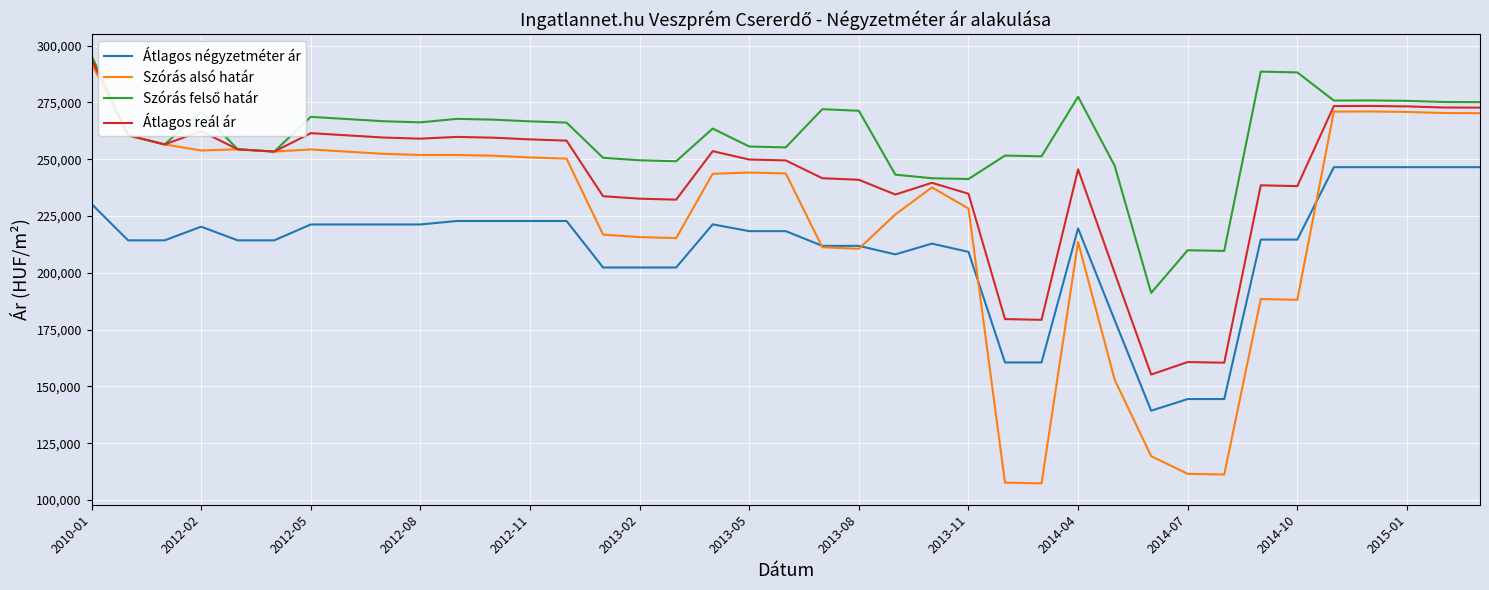

True or false: Átlagos reál ár and Átlagos négyzetméter ár intersect in this chart.

False